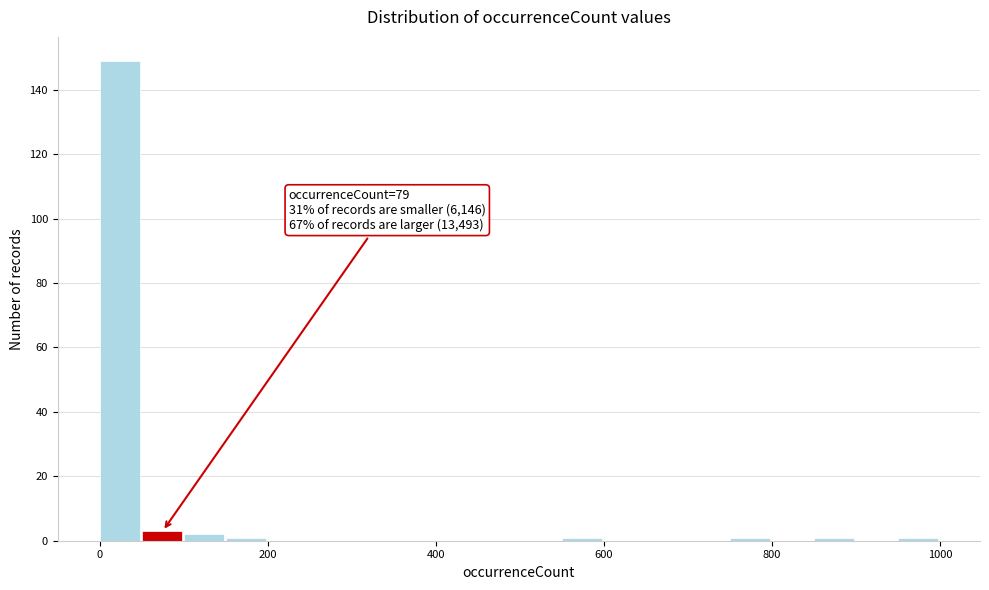

Around what value on the x-axis is the tallest bar? Give the approximate position of its centre, as read against the axis.

20